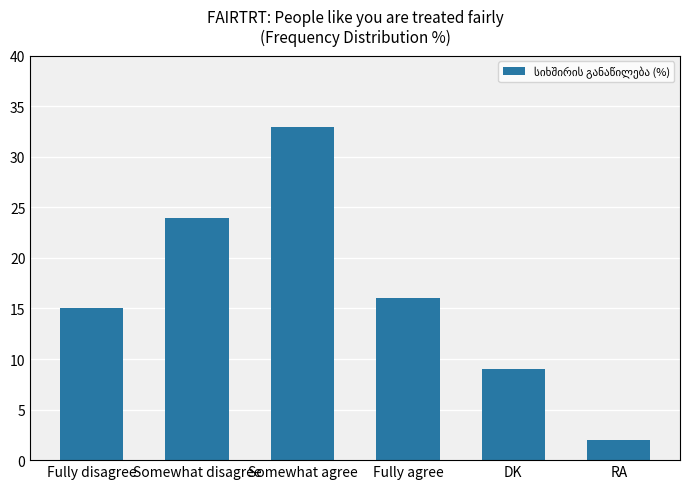

What is the value of the 3rd bar from the left?

33